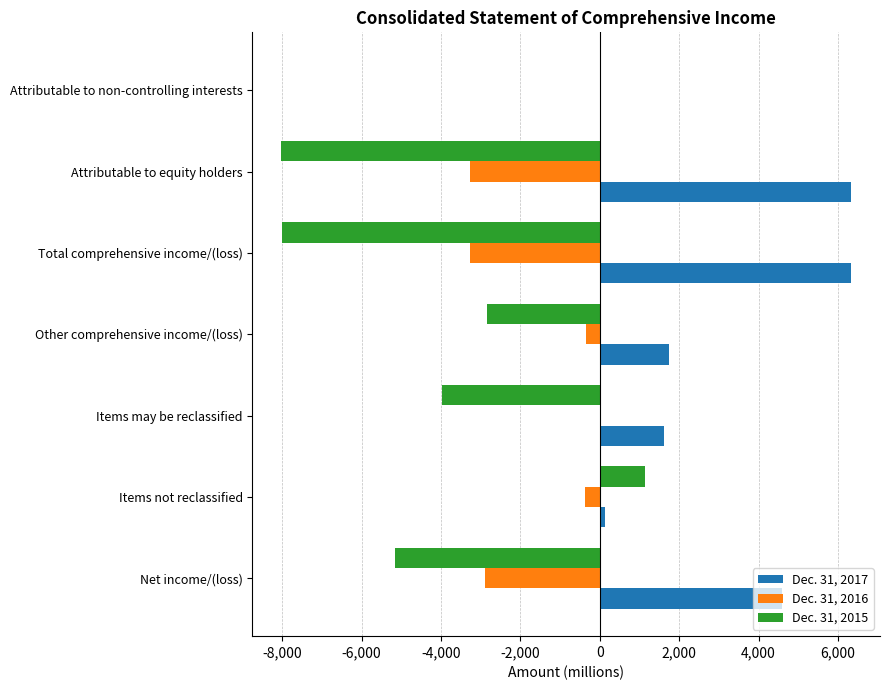

The Dec. 31, 2016 series shows -4545 at Attributable to equity holders. True or false?

False